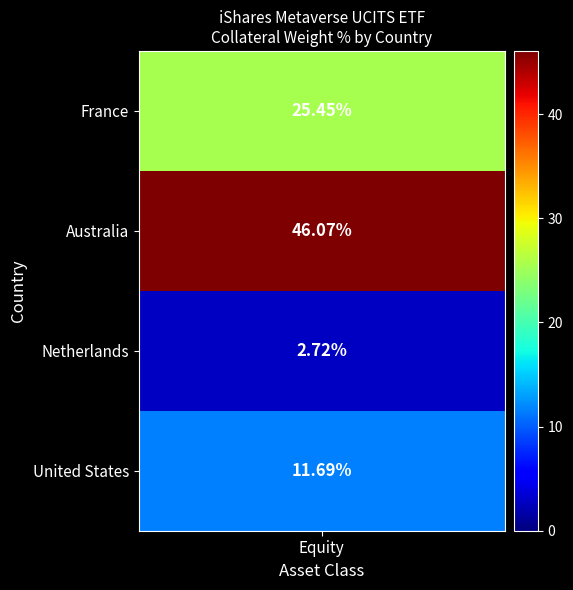

Rank the series by their average value, from highest to lowest.

Australia, France, United States, Netherlands